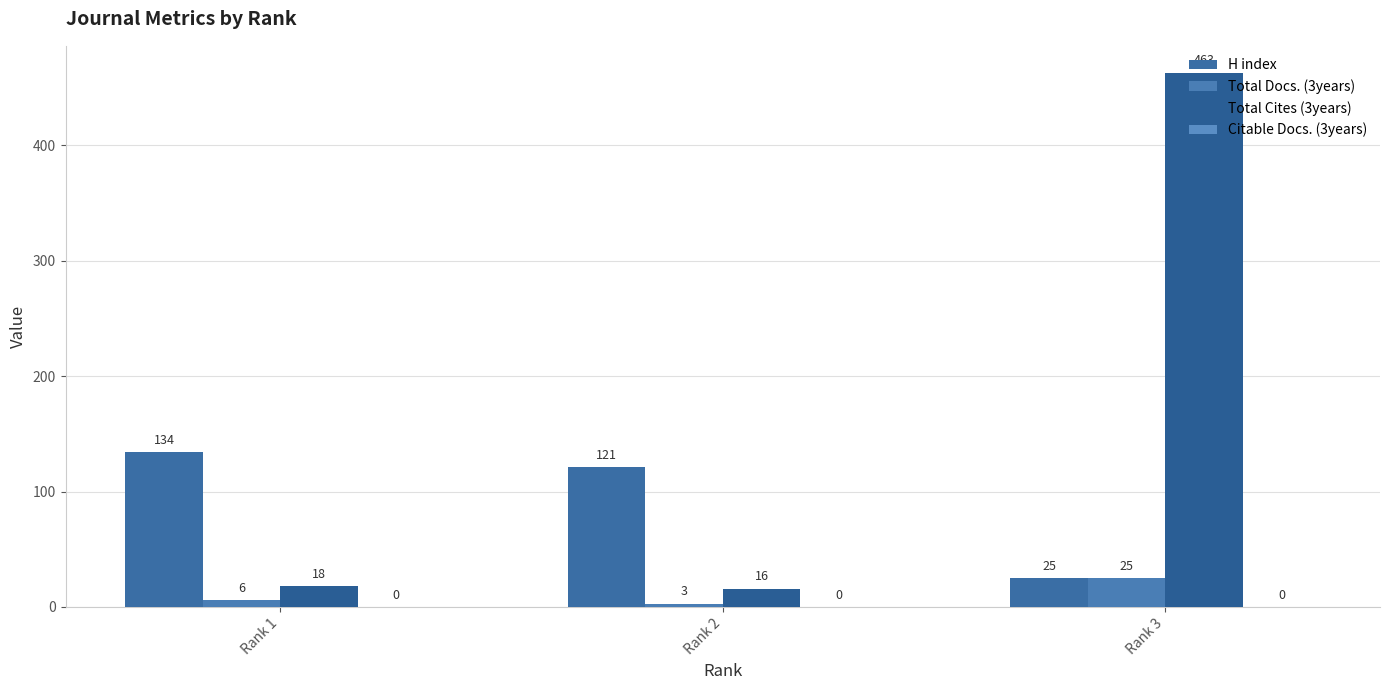

How many Total Docs. (3years) values are between 3 and 25?

3